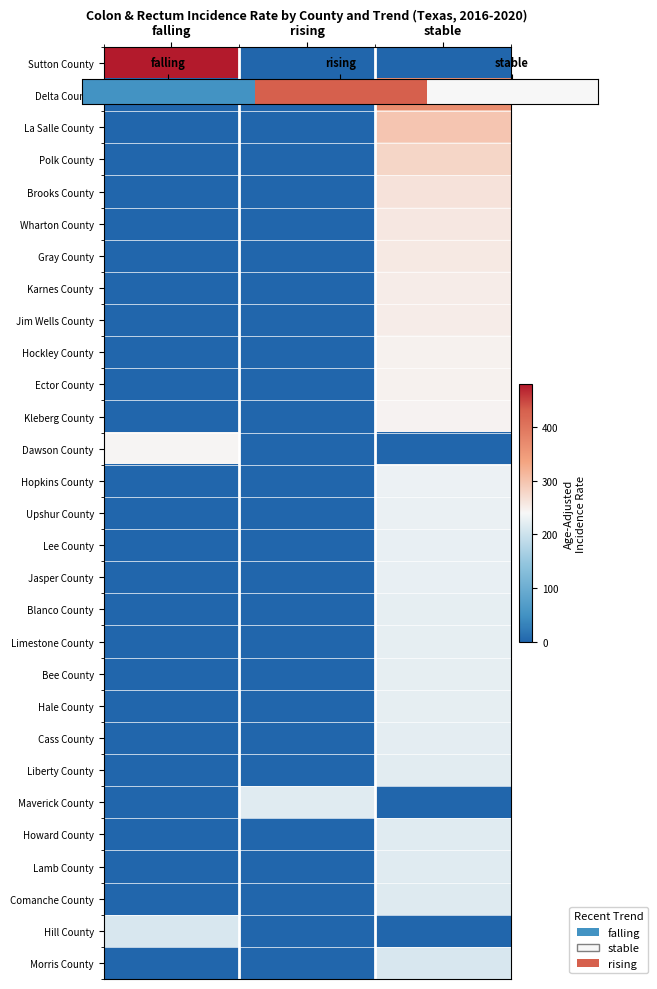

Reading left to right, what are all the values shown in this chart?

Sutton County: falling=478.1	rising=0.0	stable=0.0
Delta County: falling=0.0	rising=0.0	stable=366.9
La Salle County: falling=0.0	rising=0.0	stable=297.4
Polk County: falling=0.0	rising=0.0	stable=279.3
Brooks County: falling=0.0	rising=0.0	stable=263.2
Wharton County: falling=0.0	rising=0.0	stable=258.4
Gray County: falling=0.0	rising=0.0	stable=256.2
Karnes County: falling=0.0	rising=0.0	stable=252.5
Jim Wells County: falling=0.0	rising=0.0	stable=251.5
Hockley County: falling=0.0	rising=0.0	stable=247.2
Ector County: falling=0.0	rising=0.0	stable=246.2
Kleberg County: falling=0.0	rising=0.0	stable=243.9
Dawson County: falling=242.7	rising=0.0	stable=0.0
Hopkins County: falling=0.0	rising=0.0	stable=229.9
Upshur County: falling=0.0	rising=0.0	stable=227.0
Lee County: falling=0.0	rising=0.0	stable=226.0
Jasper County: falling=0.0	rising=0.0	stable=225.8
Blanco County: falling=0.0	rising=0.0	stable=224.5
Limestone County: falling=0.0	rising=0.0	stable=223.9
Bee County: falling=0.0	rising=0.0	stable=223.8
Hale County: falling=0.0	rising=0.0	stable=223.7
Cass County: falling=0.0	rising=0.0	stable=221.3
Liberty County: falling=0.0	rising=0.0	stable=219.6
Maverick County: falling=0.0	rising=219.2	stable=0.0
Howard County: falling=0.0	rising=0.0	stable=219.2
Lamb County: falling=0.0	rising=0.0	stable=218.8
Comanche County: falling=0.0	rising=0.0	stable=215.7
Hill County: falling=211.2	rising=0.0	stable=0.0
Morris County: falling=0.0	rising=0.0	stable=210.3